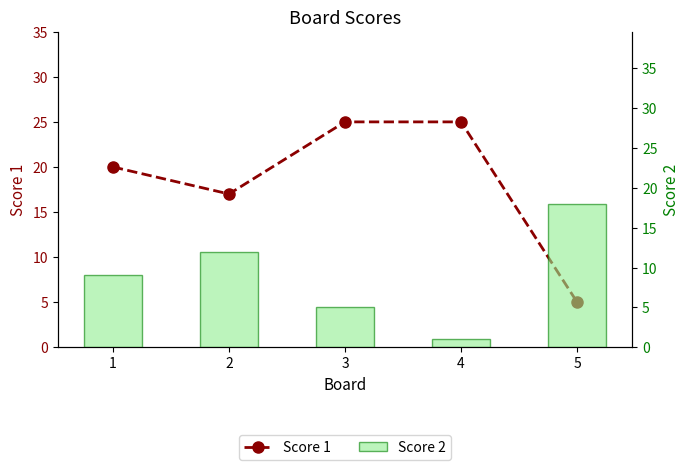

How many data points in Score 1 are less than 20?

2